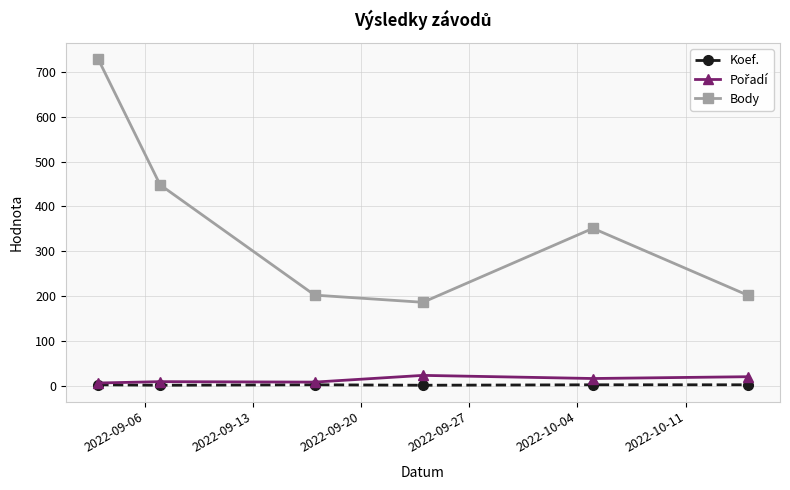

True or false: Body has more than 1 interior local peaks.

False